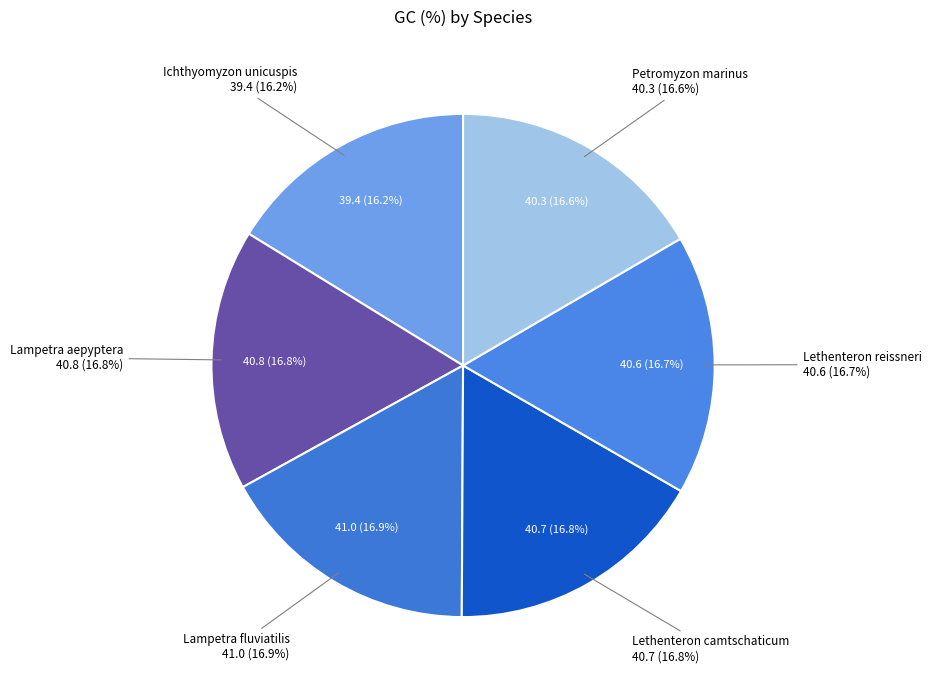

Is there any slice that represents more than half of the pie?

No